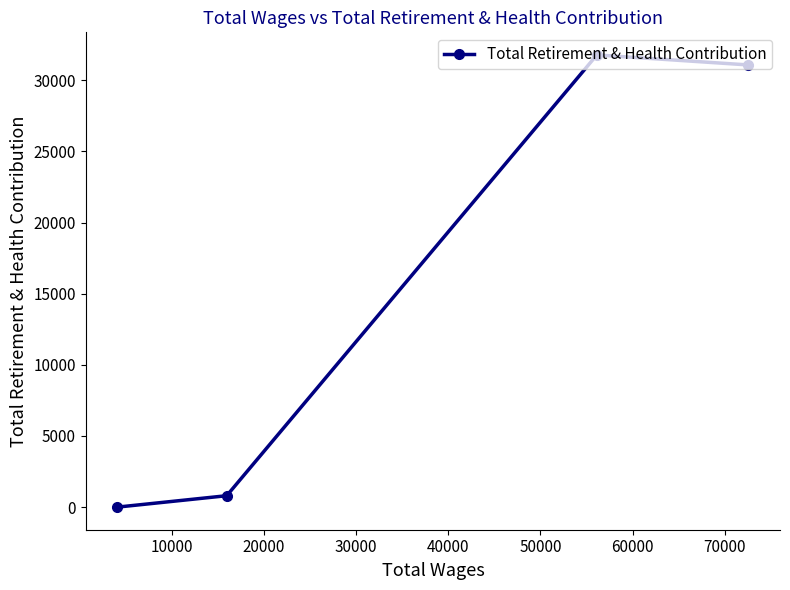

What is the sum of all values?

63655